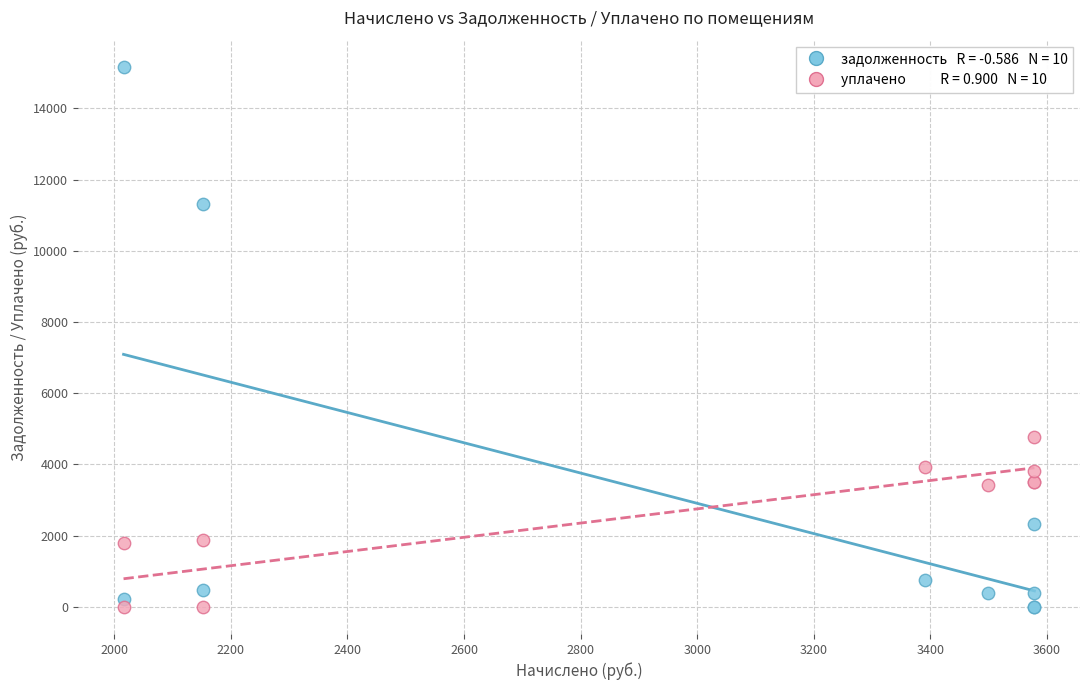

Across all series, what Y value is closest to 7583?

4775.5